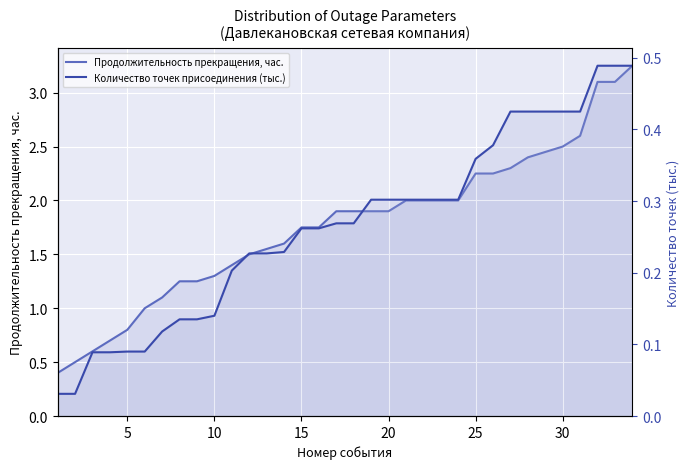

Between 20 and 10, which is larger?

20